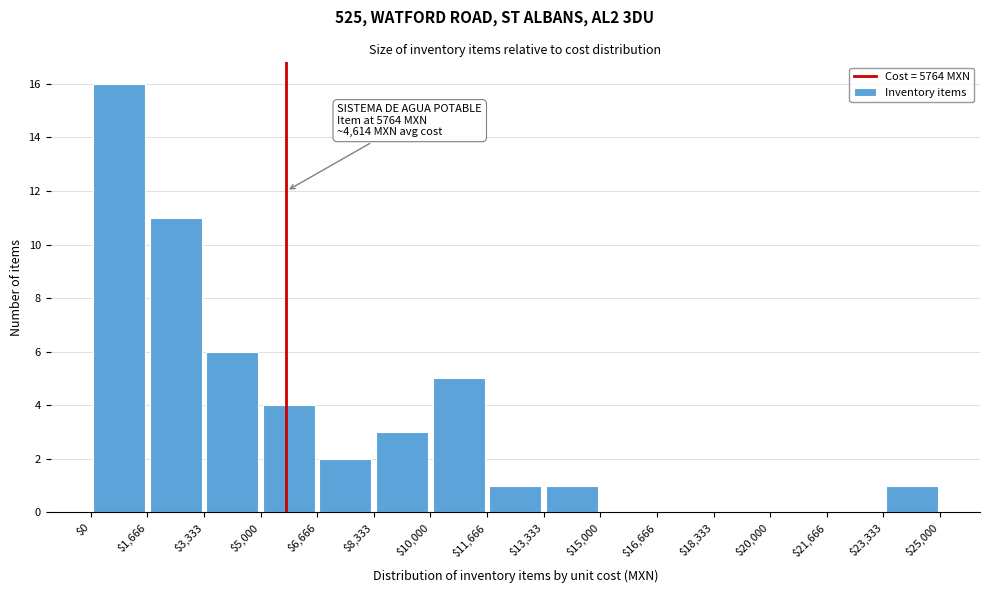

Which range on the x-axis has the tallest bar?

$0 to $1,666